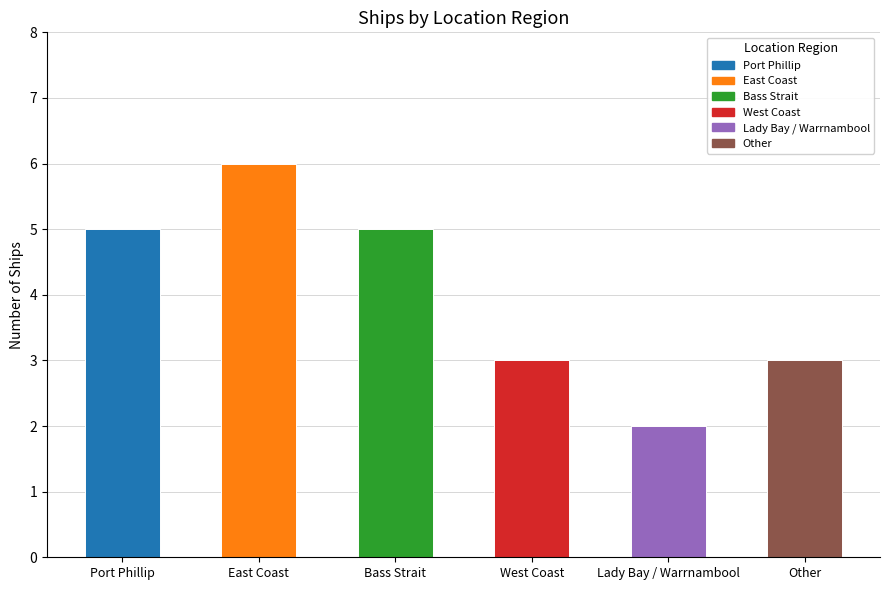

How many categories are shown in the chart?

6